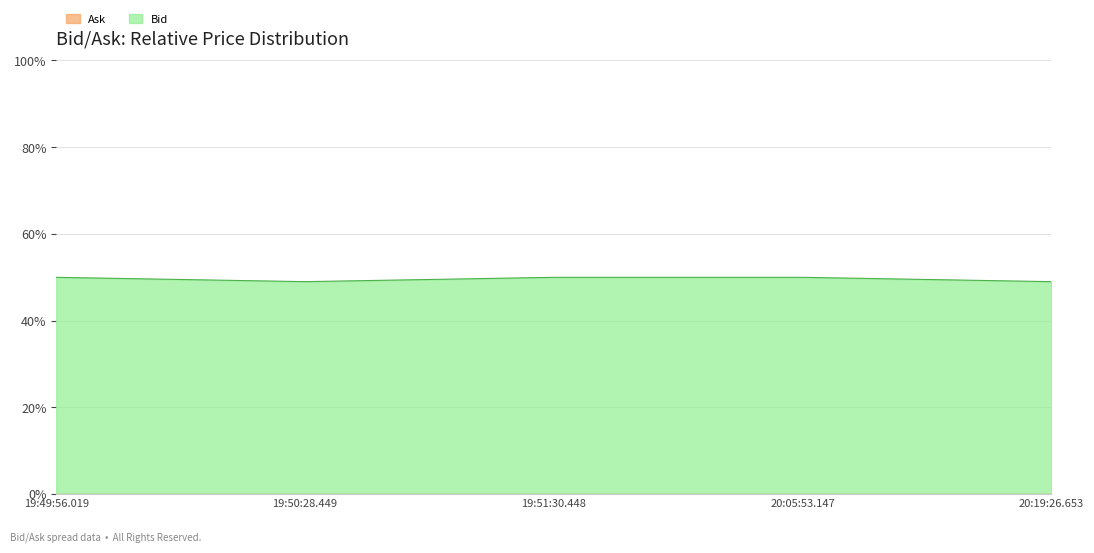

Does the chart have visible grid lines?

Yes